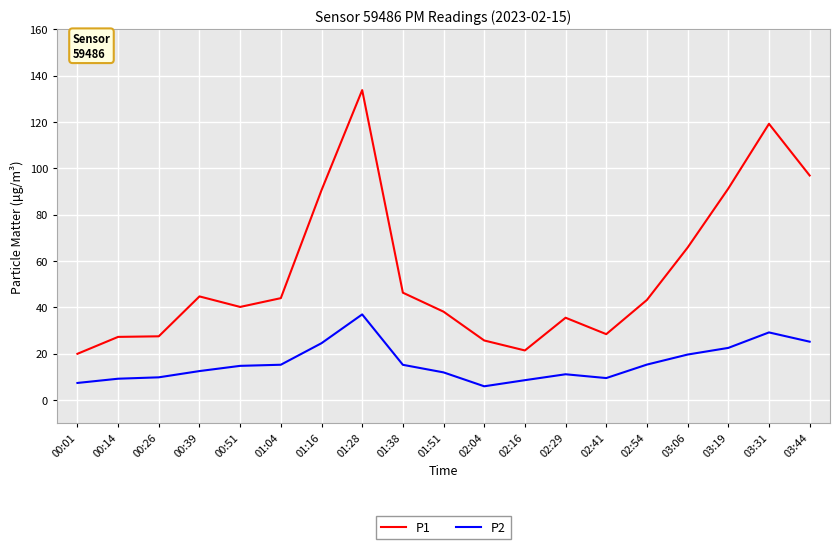

What is the sum of all P1 values?

1038.8